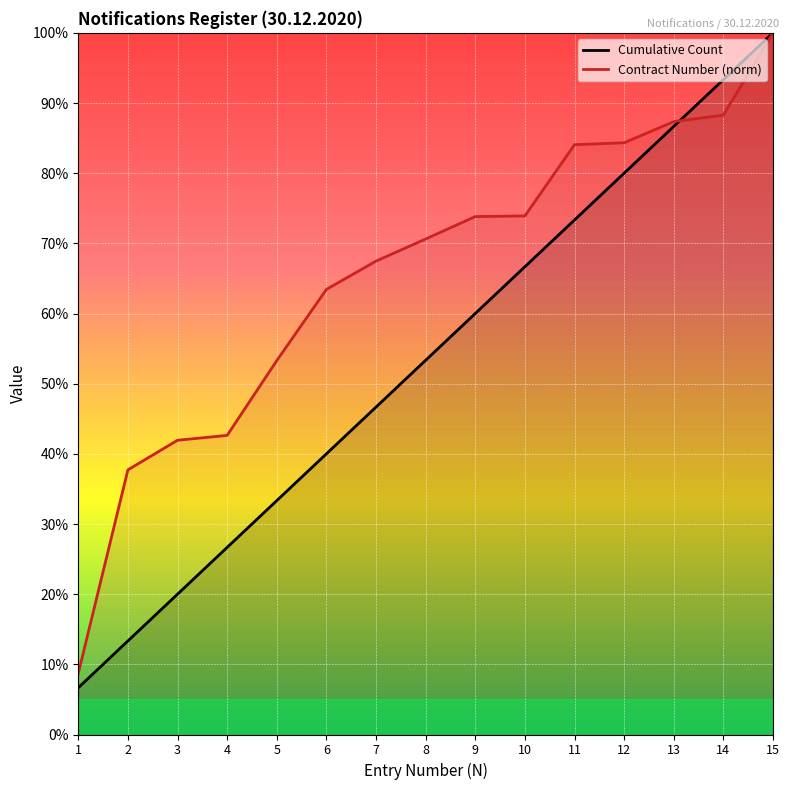

What is the sum of all Contract Number (norm) values?

977.6